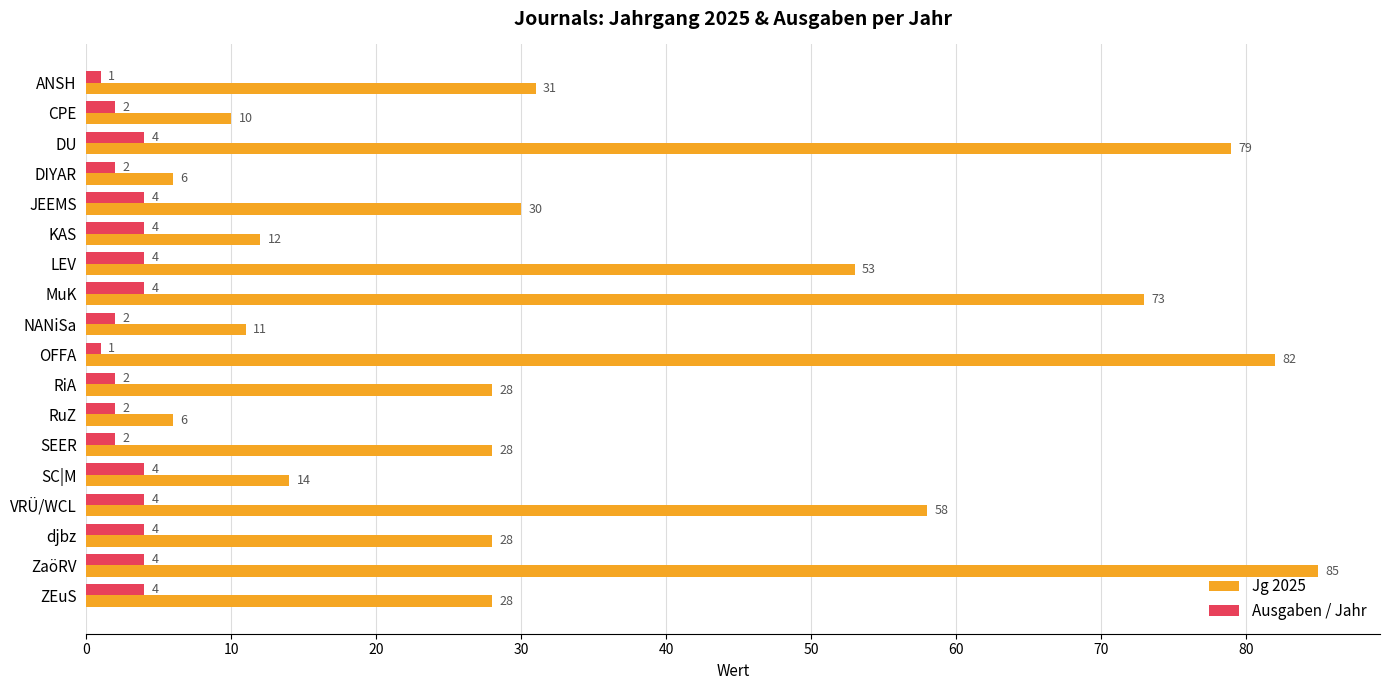

Which series has the widest spread of values?

Jg 2025